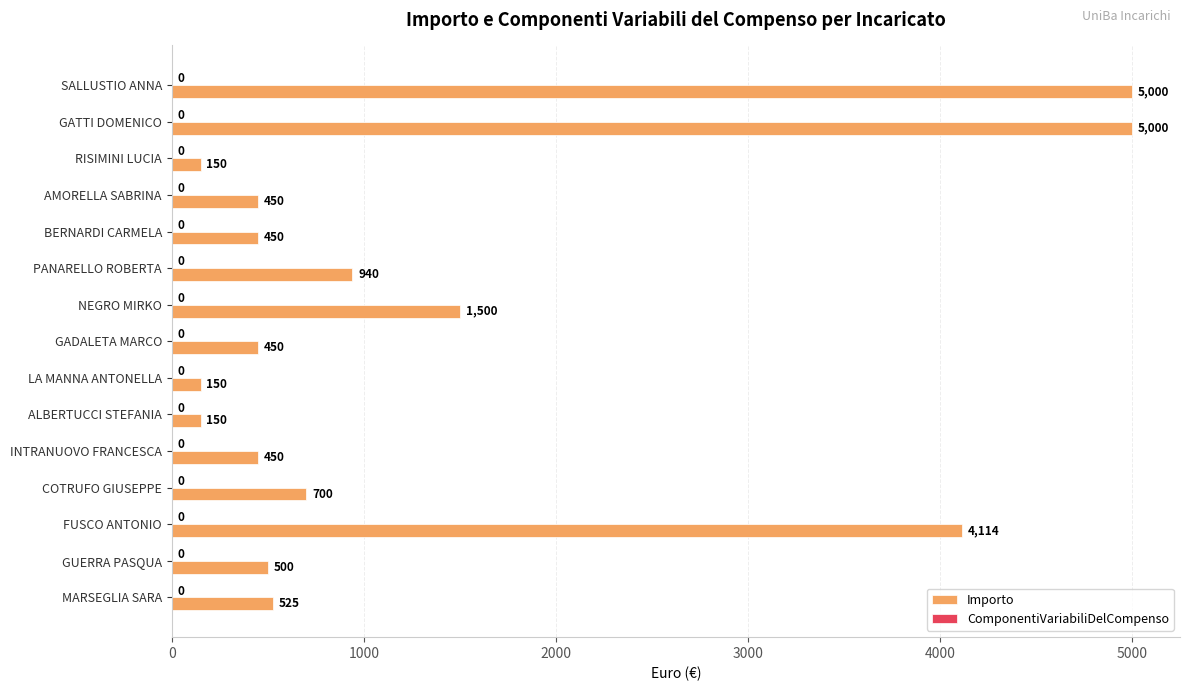

What is the approximate value at COTRUFO GIUSEPPE?

700.0